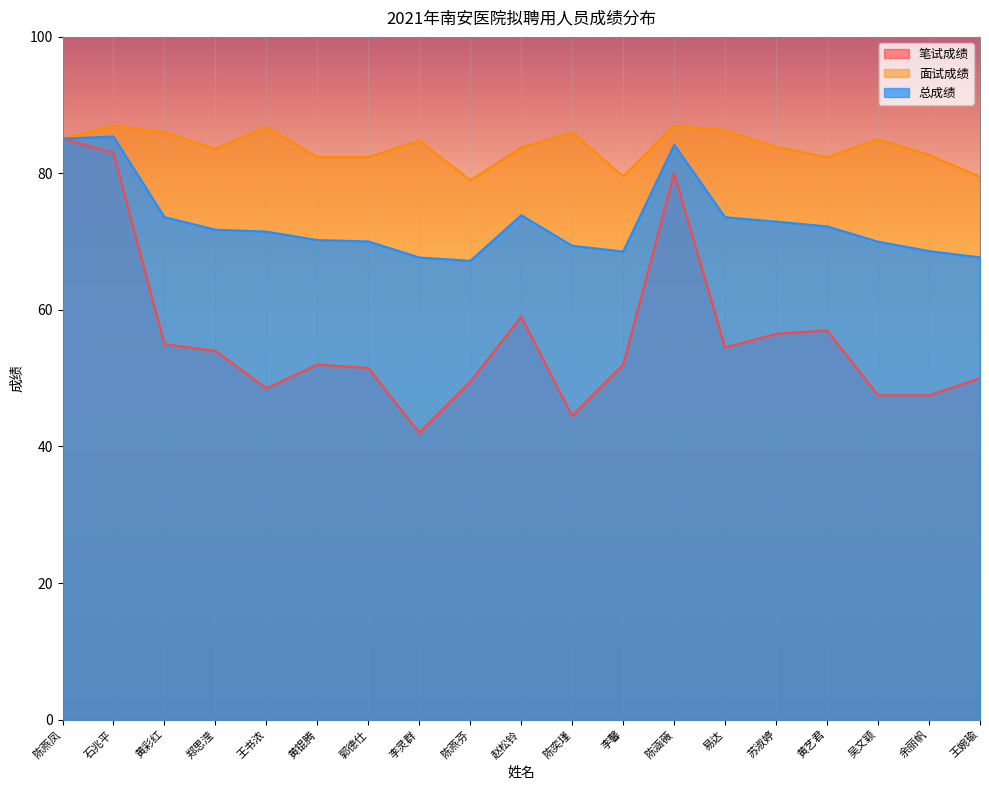

Reading left to right, extract all data points from this chart.

笔试成绩: 85.1	83.0	55.0	54.0	48.5	52.0	51.5	42.0	49.5	59.0	44.5	52.0	80.0	54.5	56.5	57.0	47.5	47.5	50.0
面试成绩: 85.1	87.0	86.0	83.6	86.8	82.4	82.4	84.8	79.0	83.8	86.0	79.6	87.0	86.3	83.9	82.4	85.0	82.7	79.5
总成绩: 85.1	85.4	73.6	71.8	71.5	70.2	70.0	67.7	67.2	73.9	69.4	68.6	84.2	73.6	72.9	72.2	70.0	68.6	67.7